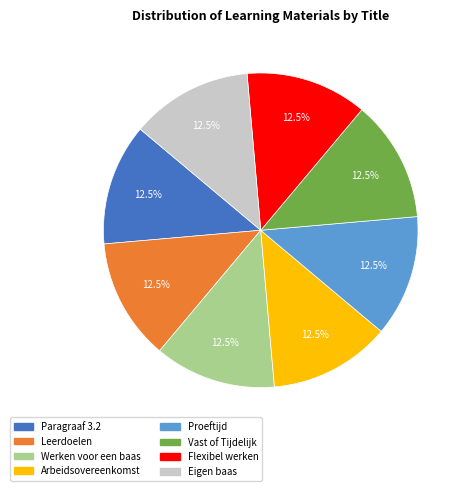

Does Leerdoelen represent more than half of the total?

No